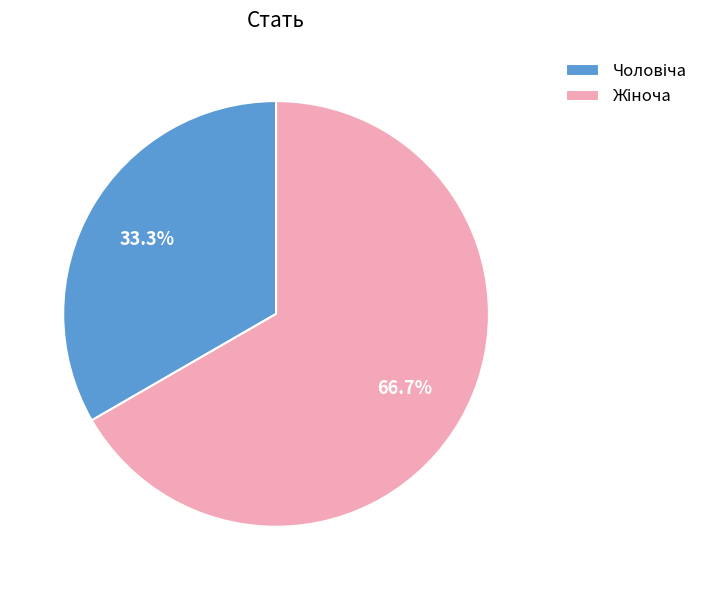

Is there any slice that represents more than half of the pie?

Yes